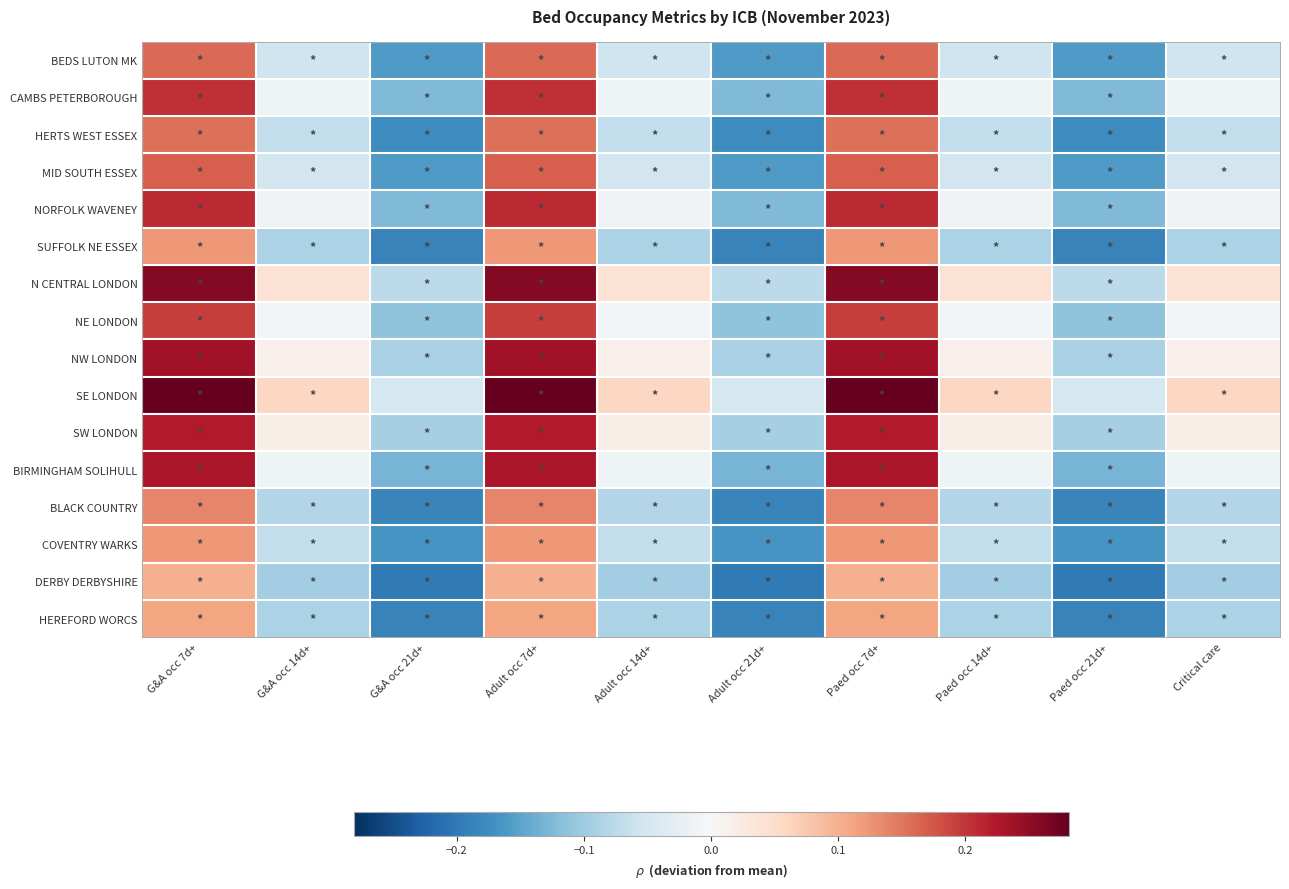

Which series has the largest total across all categories?

SE LONDON